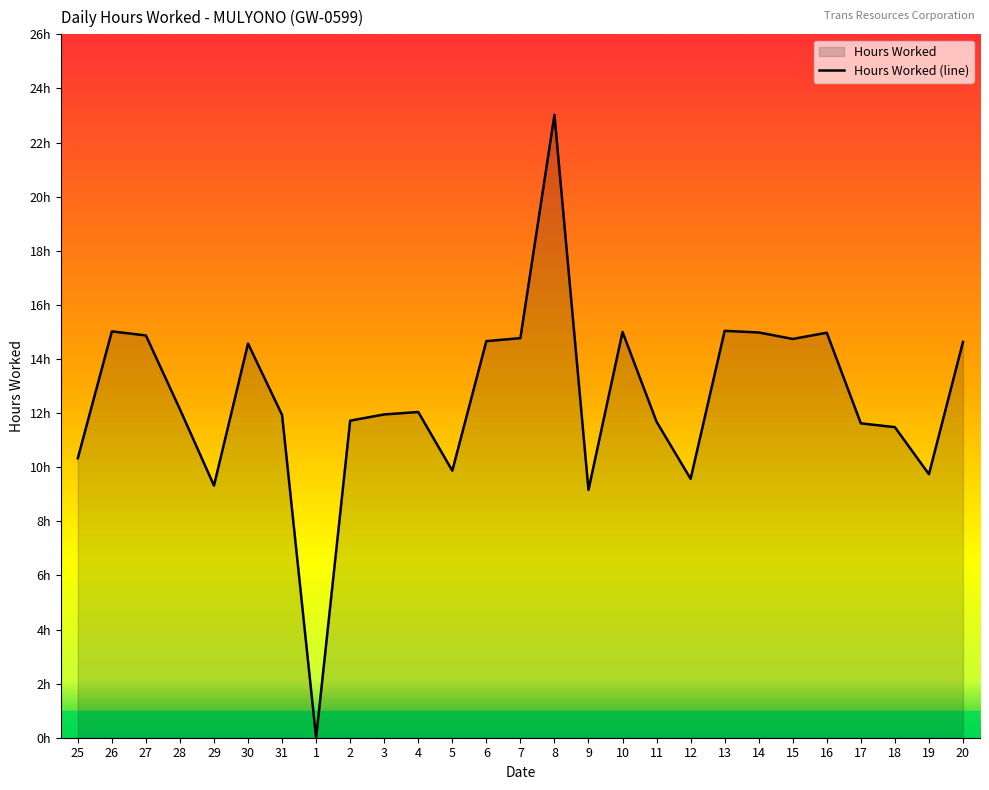

How many points are higher than both their immediate neighbors (excluding endpoints)?

7